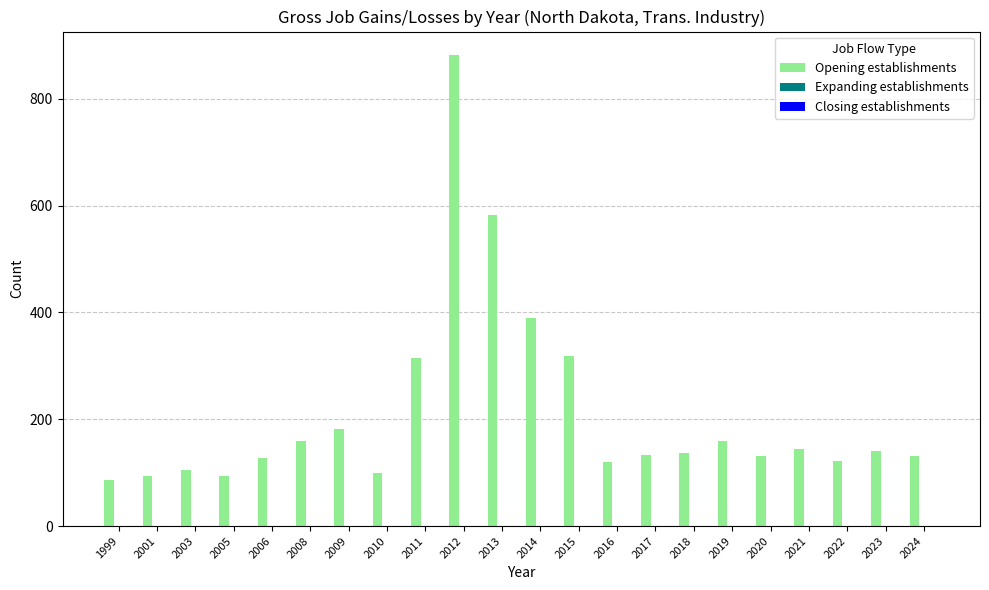

What is the ratio of the value at 2011 to the value at 2008?

2.0